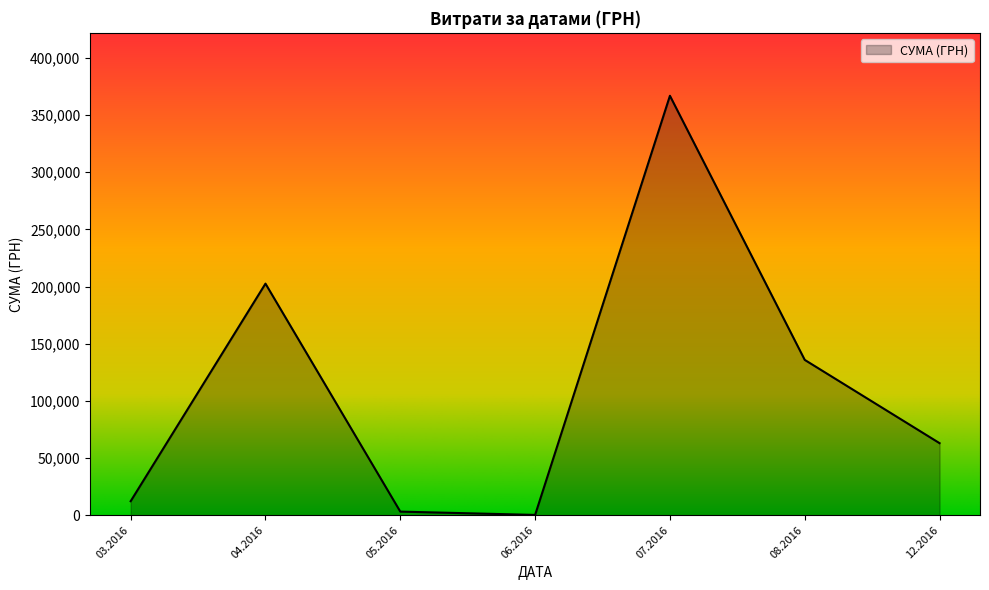

Reading left to right, extract all data points from this chart.

12255.4	202582.7	3134.7	240.0	366938.8	135864.7	63015.0